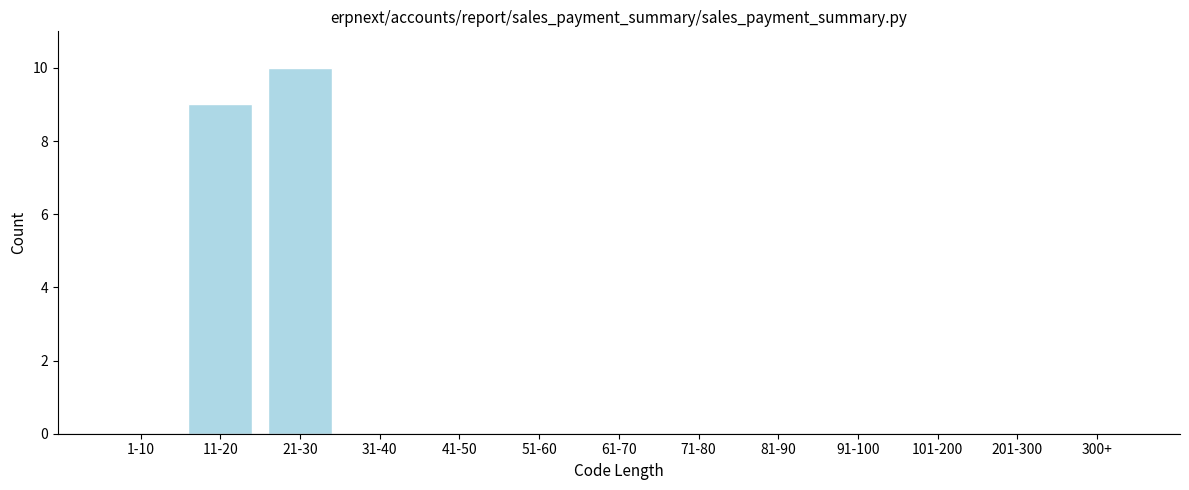

Reading left to right, extract all data points from this chart.

1-10=0	11-20=9	21-30=10	31-40=0	41-50=0	51-60=0	61-70=0	71-80=0	81-90=0	91-100=0	101-200=0	201-300=0	300+=0